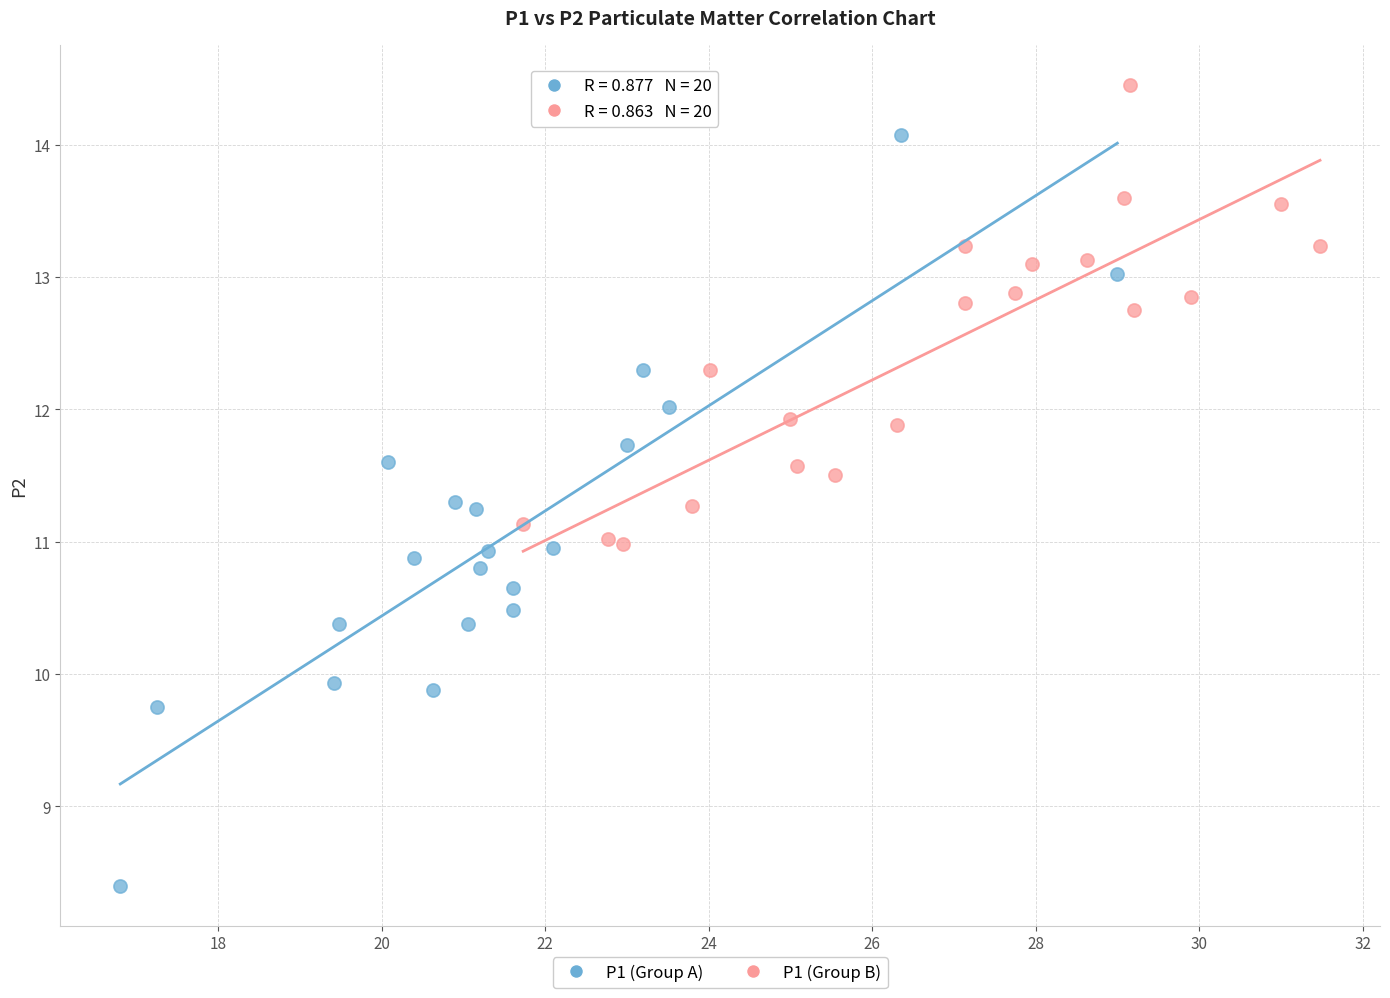

Which series has the widest spread of Y values?

P1 (Group A)